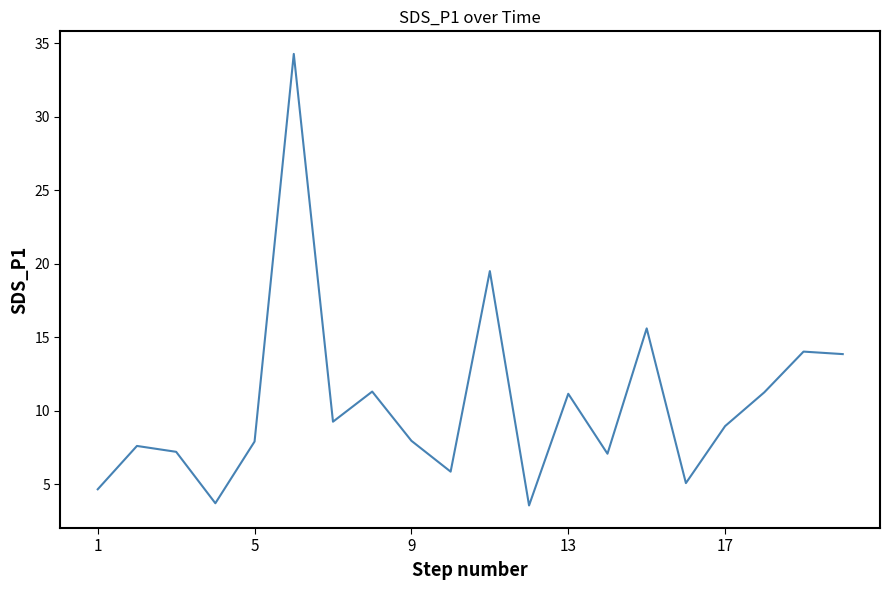

What is the difference between the maximum and minimum values?

30.7